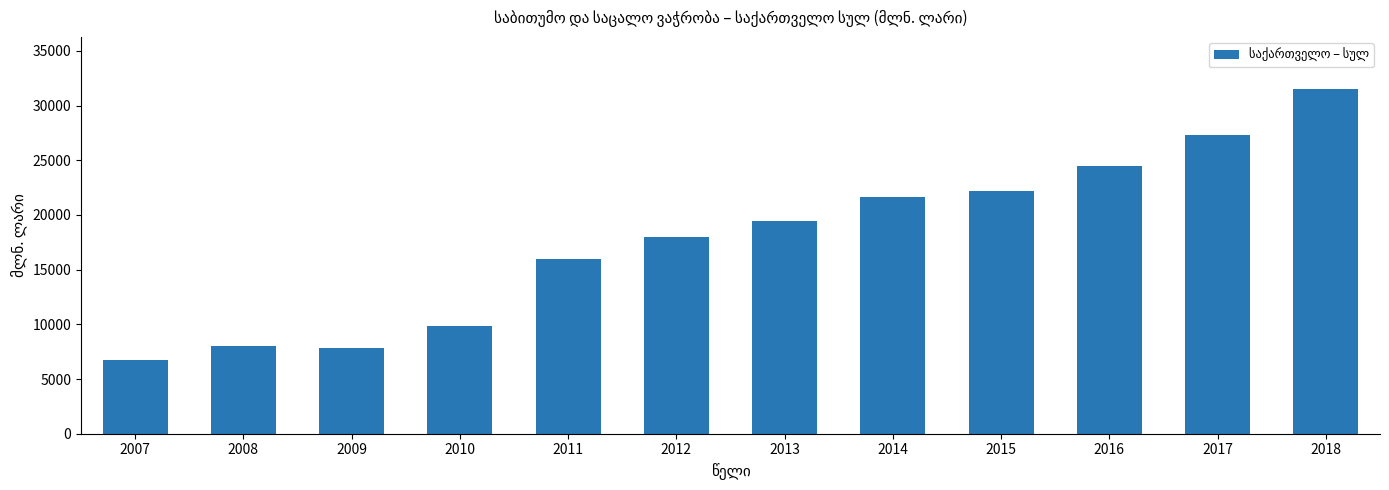

What is the change in value from 2009 to 2012?

+10095.3